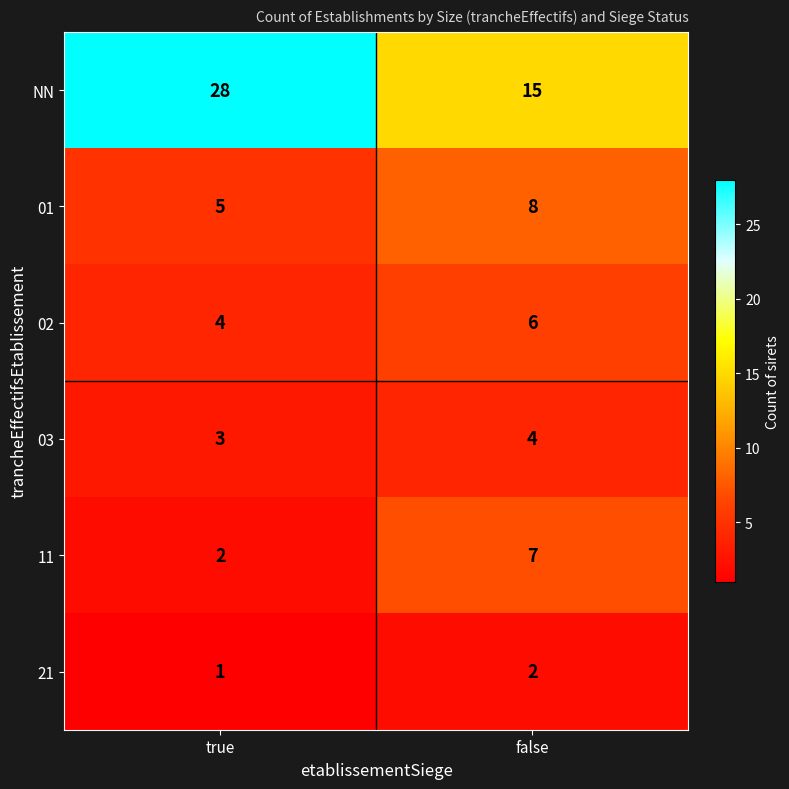

The 11 series shows 9 at false. True or false?

False